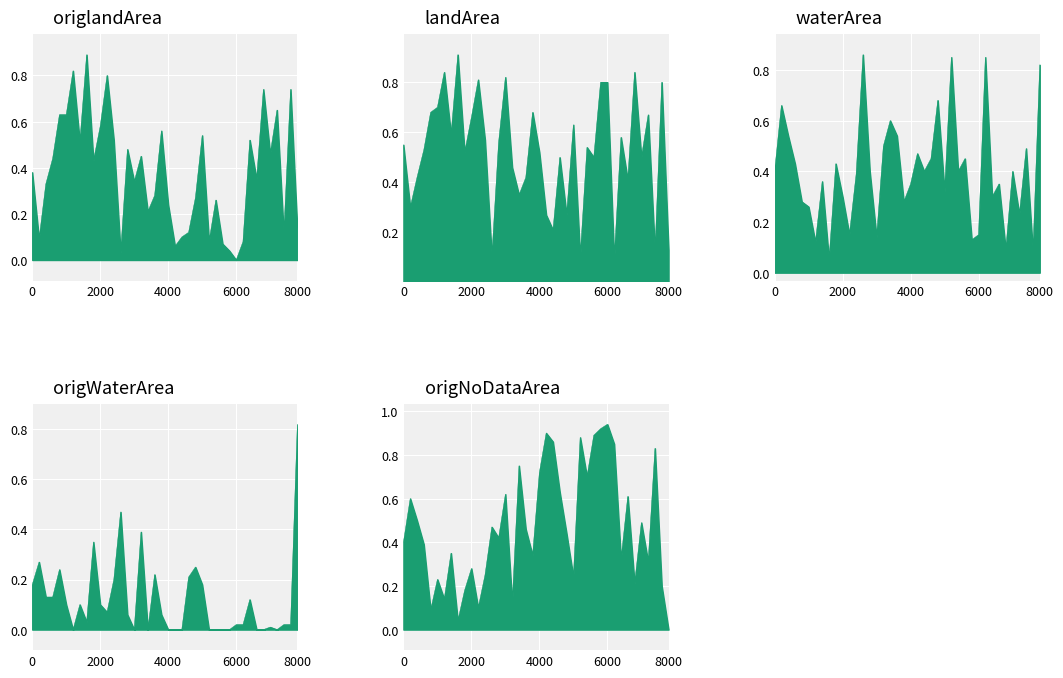

What is the sum of all origWaterArea values?

4.8